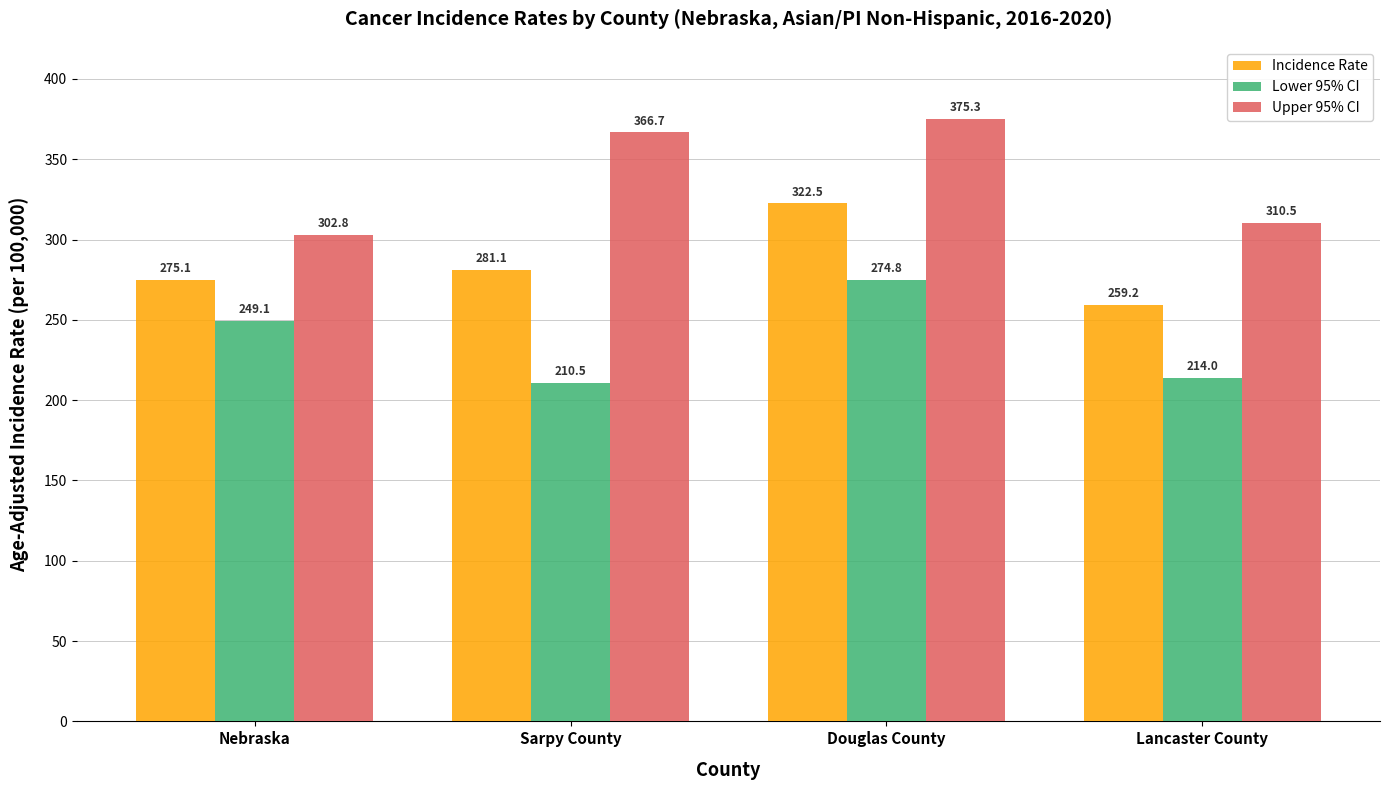

Reading right to left, extract all data points from this chart.

Incidence Rate: Lancaster County=259.2	Douglas County=322.5	Sarpy County=281.1	Nebraska=275.1
Lower 95% CI: Lancaster County=214.0	Douglas County=274.8	Sarpy County=210.5	Nebraska=249.1
Upper 95% CI: Lancaster County=310.5	Douglas County=375.3	Sarpy County=366.7	Nebraska=302.8